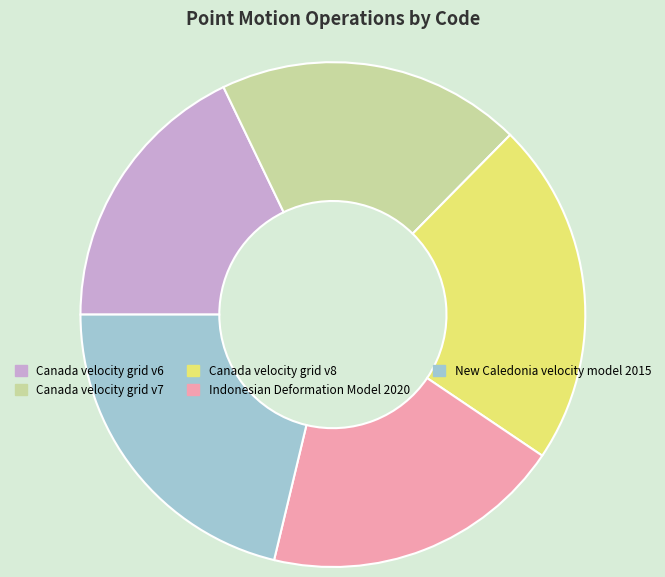

Which slice is the largest?

Canada velocity grid v8